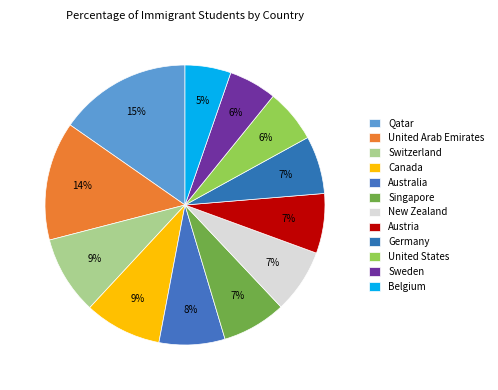

True or false: Canada accounts for 9% of the total.

True